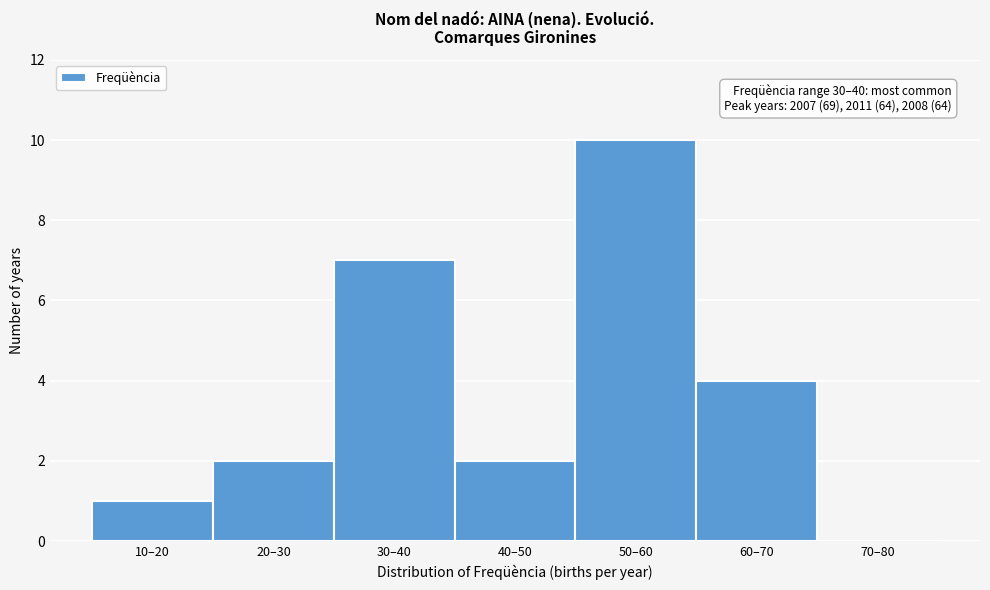

Reading left to right, extract all data points from this chart.

10–20=1	20–30=2	30–40=7	40–50=2	50–60=10	60–70=4	70–80=0